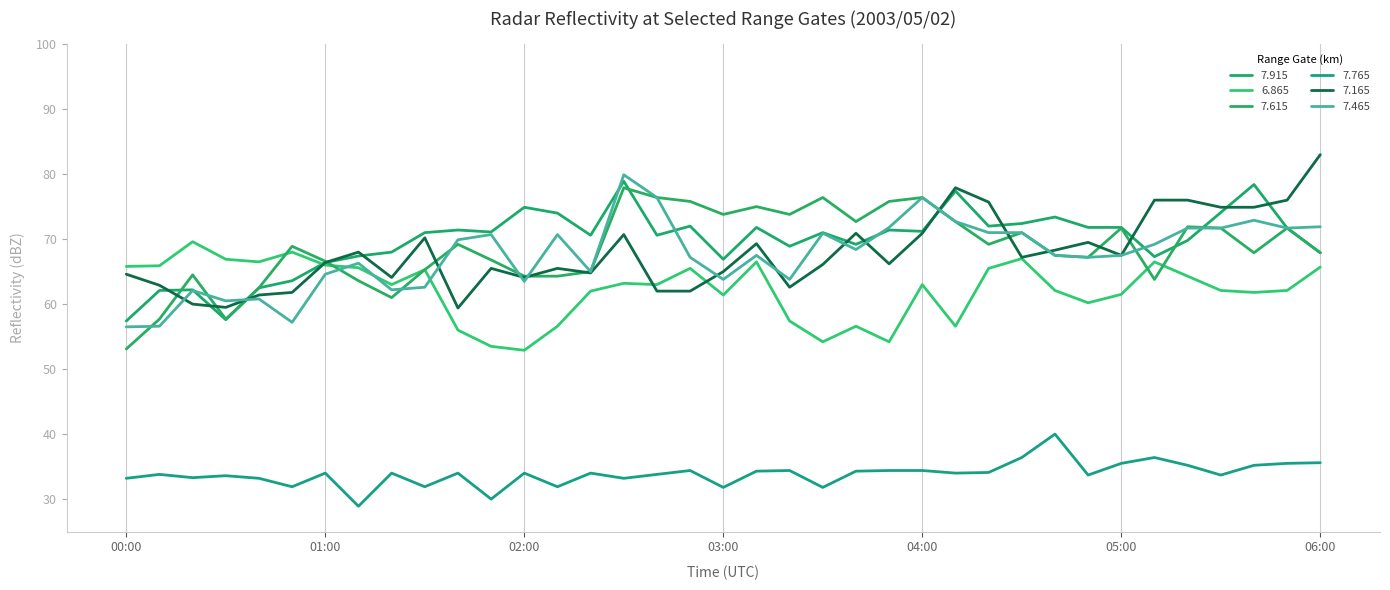

Which label corresponds to the largest value in the chart?

06:00